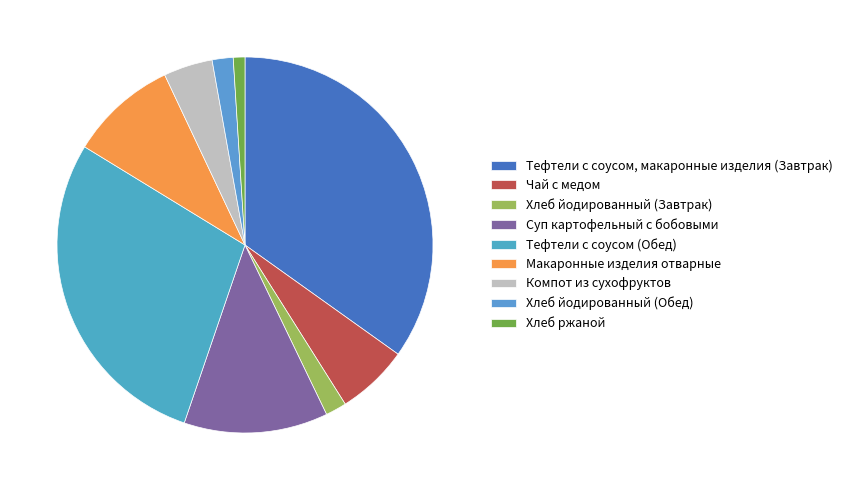

Which has a higher value, Хлеб йодированный (Завтрак) or Тефтели с соусом, макаронные изделия (Завтрак)?

Тефтели с соусом, макаронные изделия (Завтрак)